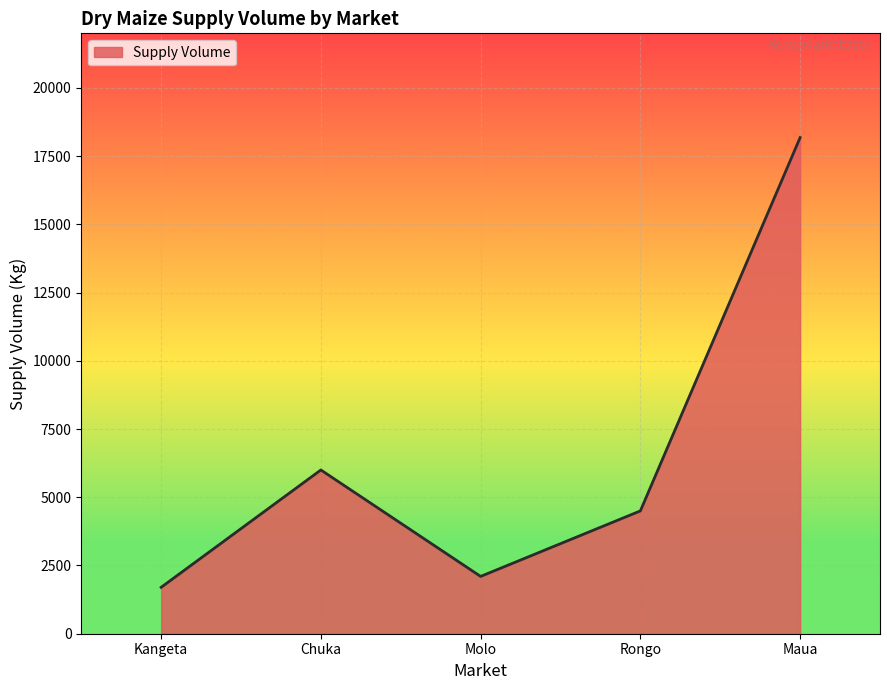

What is the ratio of the value at Kangeta to the value at Chuka?

0.3